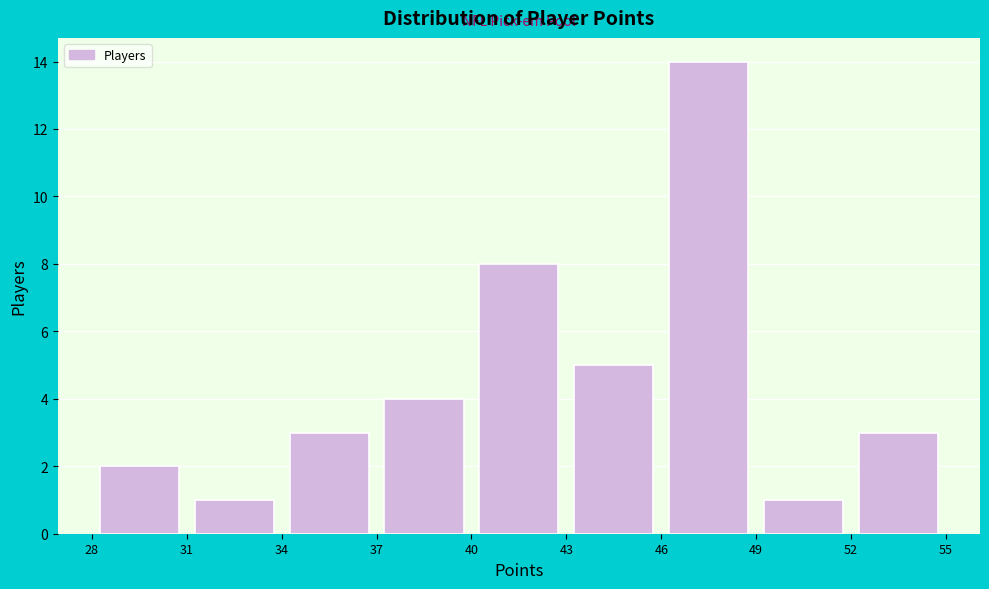

Reading left to right, transcribe this chart: for each bar, give the range it covers on the x-axis and its height. The values are not printed on the chart, so give them approximately, as read against the axis.

28 to 31: 2
31 to 34: 1
34 to 37: 3
37 to 40: 4
40 to 43: 8
43 to 46: 5
46 to 49: 14
49 to 52: 1
52 to 55: 3